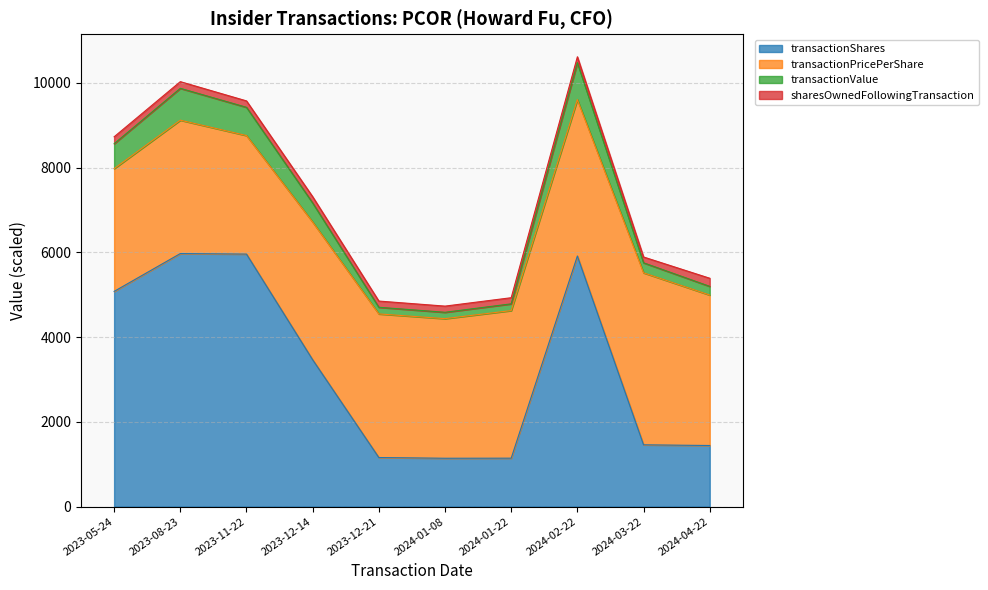

True or false: transactionValue has more than 2 points higher than both neighbors.

False